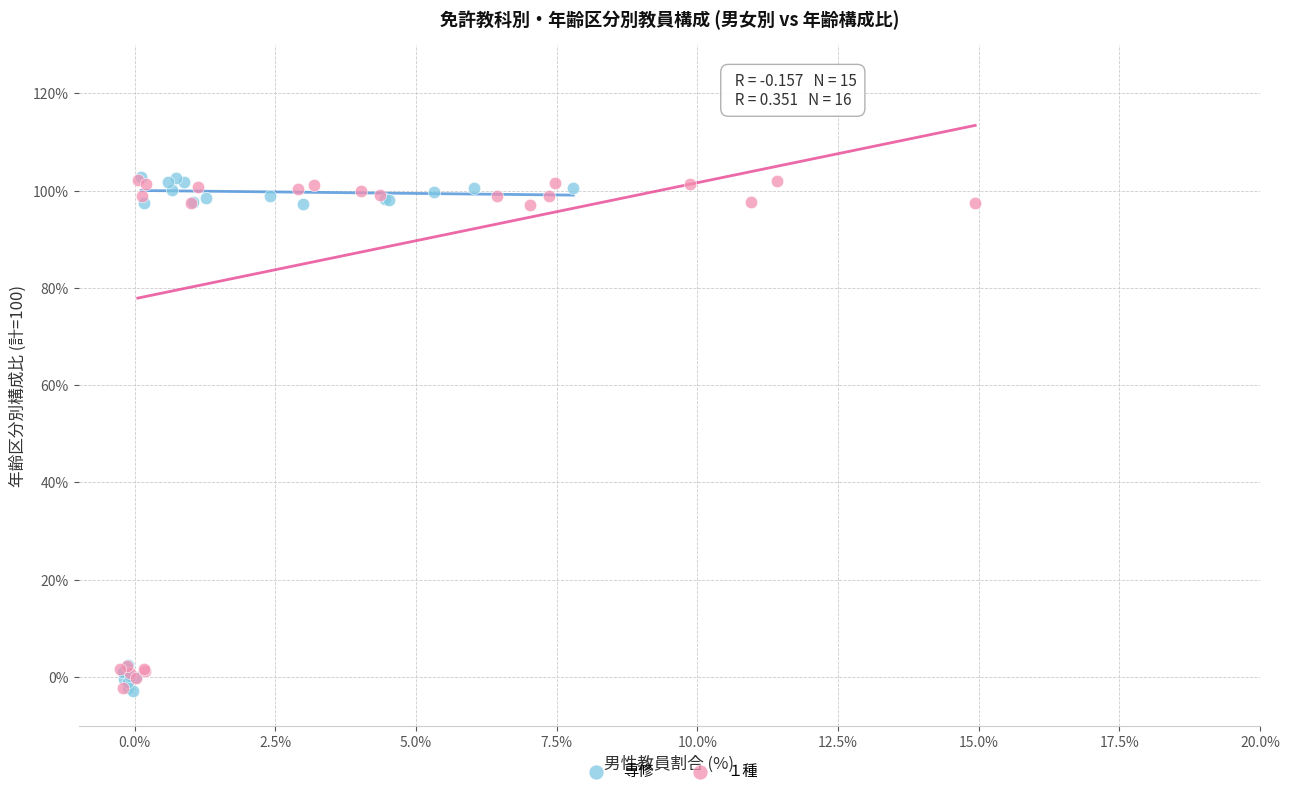

What are all the series names shown in the legend?

専修, １種